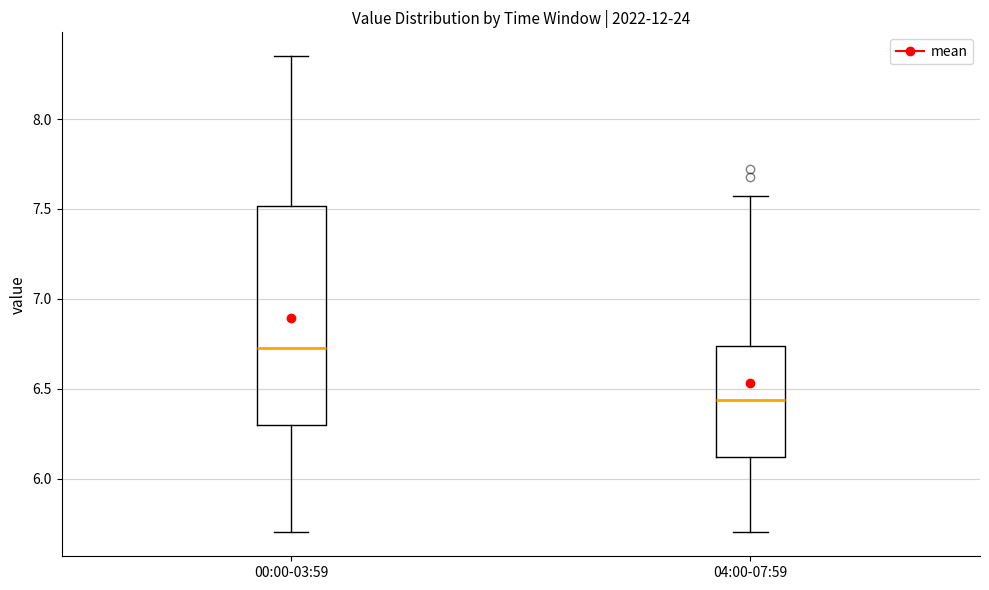

Reading left to right, read every box against the y-axis: the position of its median line, the range the box covers, and the ends of its whiskers. The values are not printed on the chart, so give them approximately, as read against the axis.

00:00-03:59: median 6.75, box 6.30 to 7.50, whiskers 5.70 to 8.35
04:00-07:59: median 6.45, box 6.10 to 6.75, whiskers 5.70 to 7.55